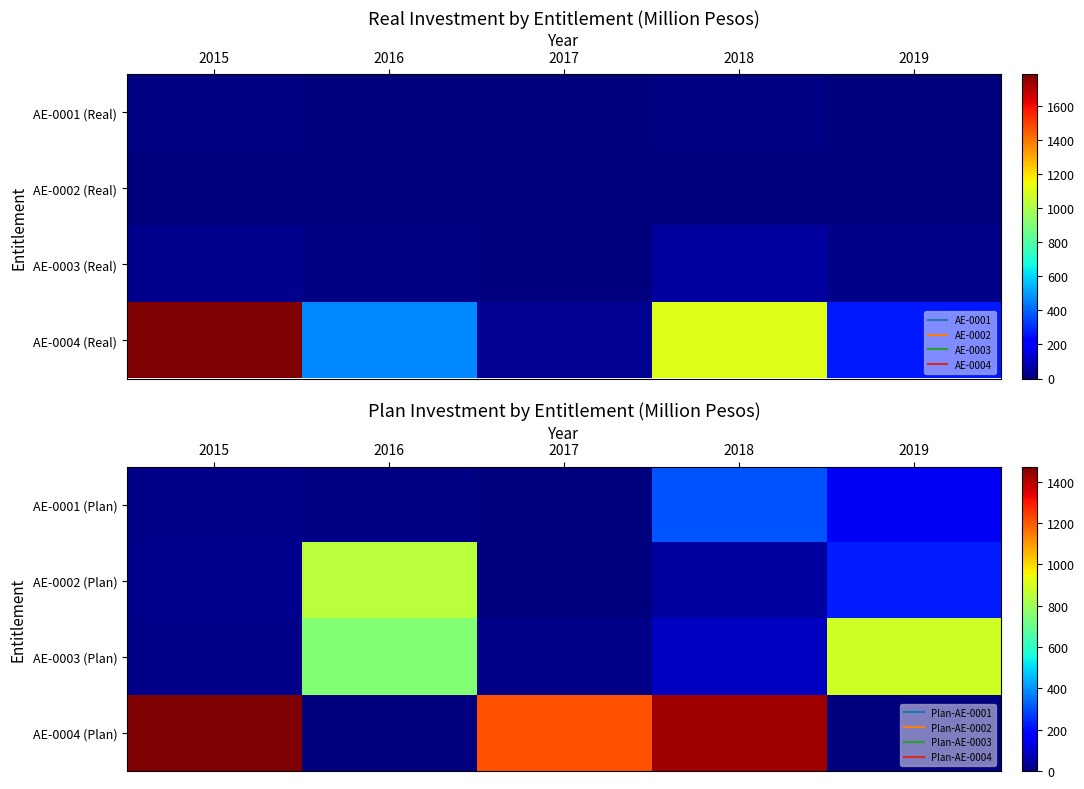

The AE-0002 (Plan) series shows 44 at 2018. True or false?

True